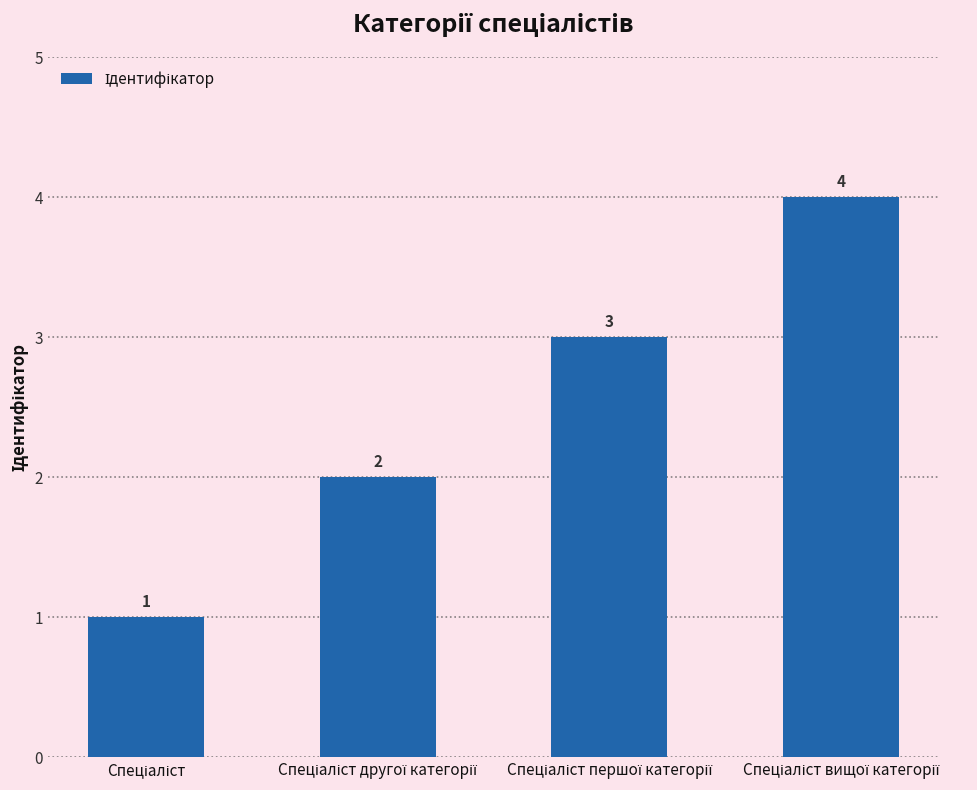

Count the values in the range 2 to 4.

3